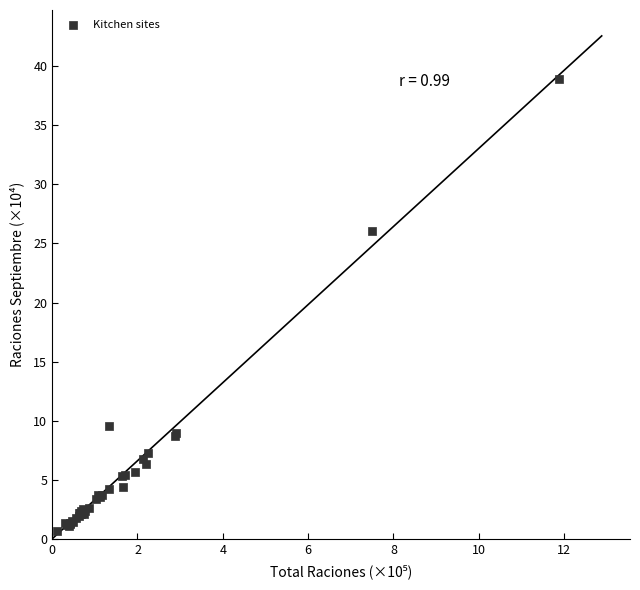

What Y value in the scatter plot is closest to 19?

26.1